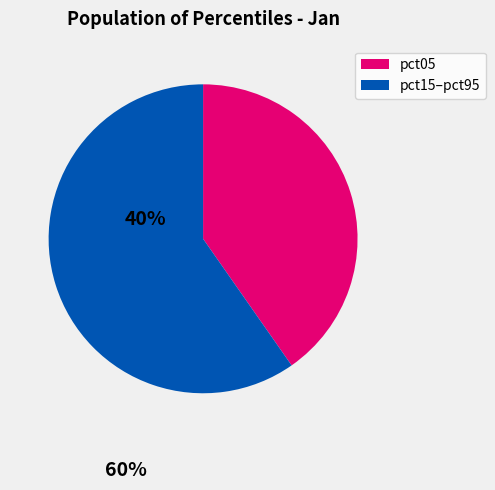

Is there a majority slice in this chart?

Yes